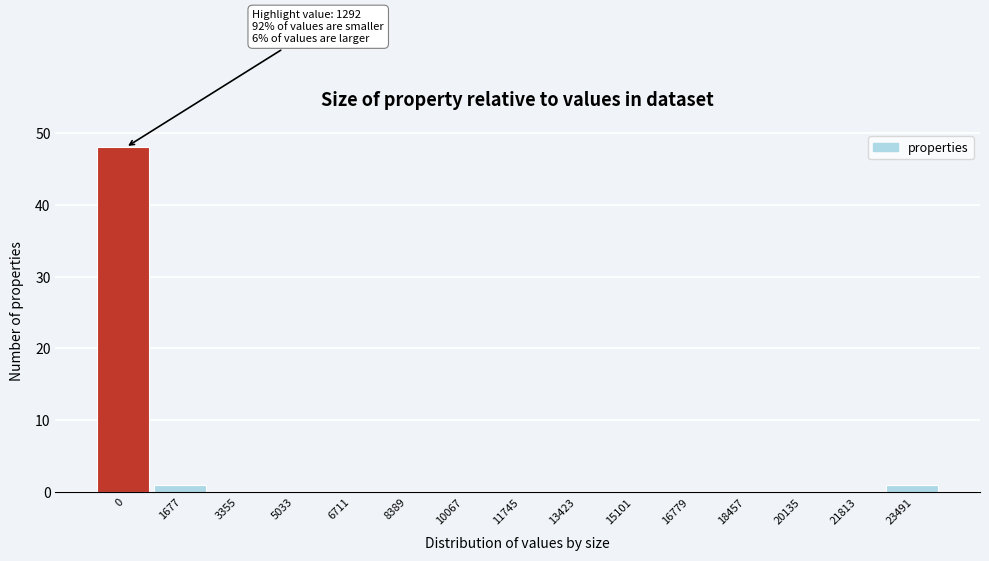

Reading right to left, list all the values displayed in this chart.

23491=1	21813=0	20135=0	18457=0	16779=0	15101=0	13423=0	11745=0	10067=0	8389=0	6711=0	5033=0	3355=0	1677=1	0=48